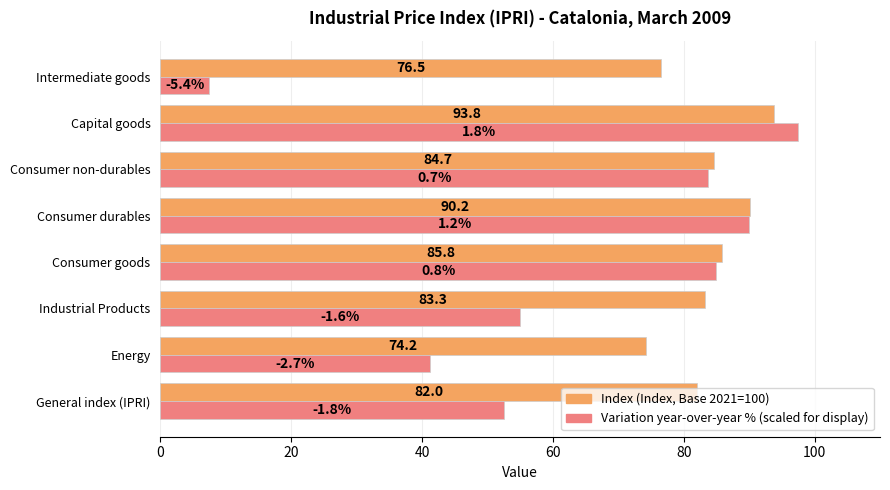

At which category is the sum across all series the highest?

Capital goods